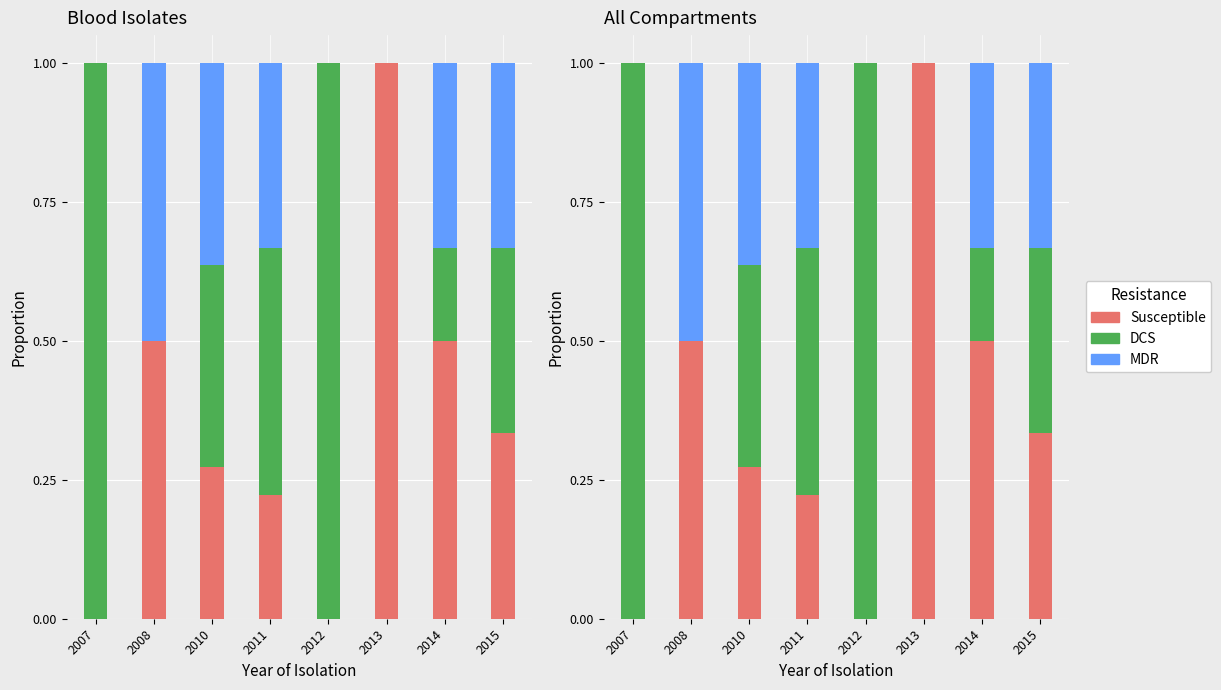

List the series in order of their peak value, highest first.

Susceptible, DCS, MDR